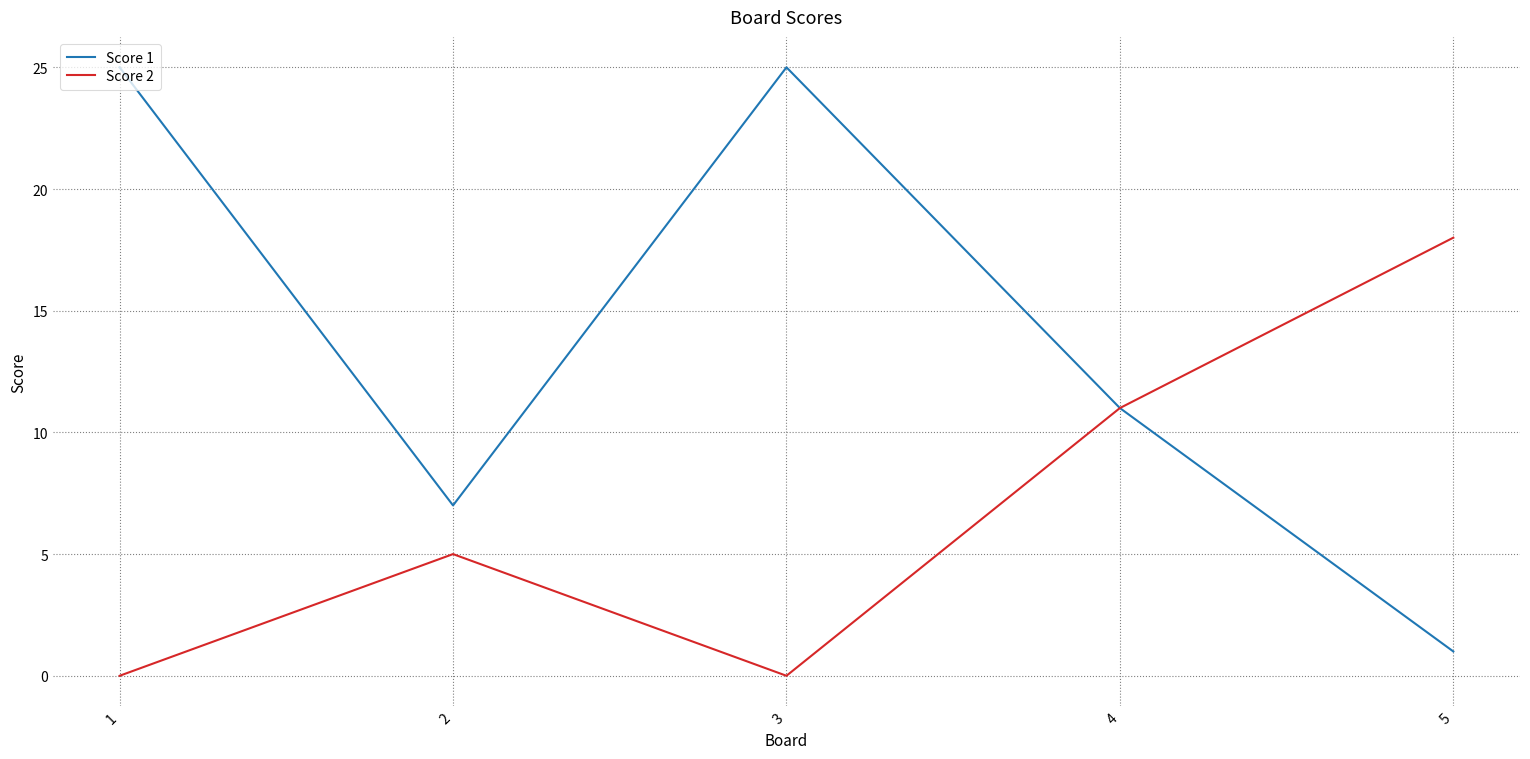

Which series changed the most between 3 and 4?

Score 1